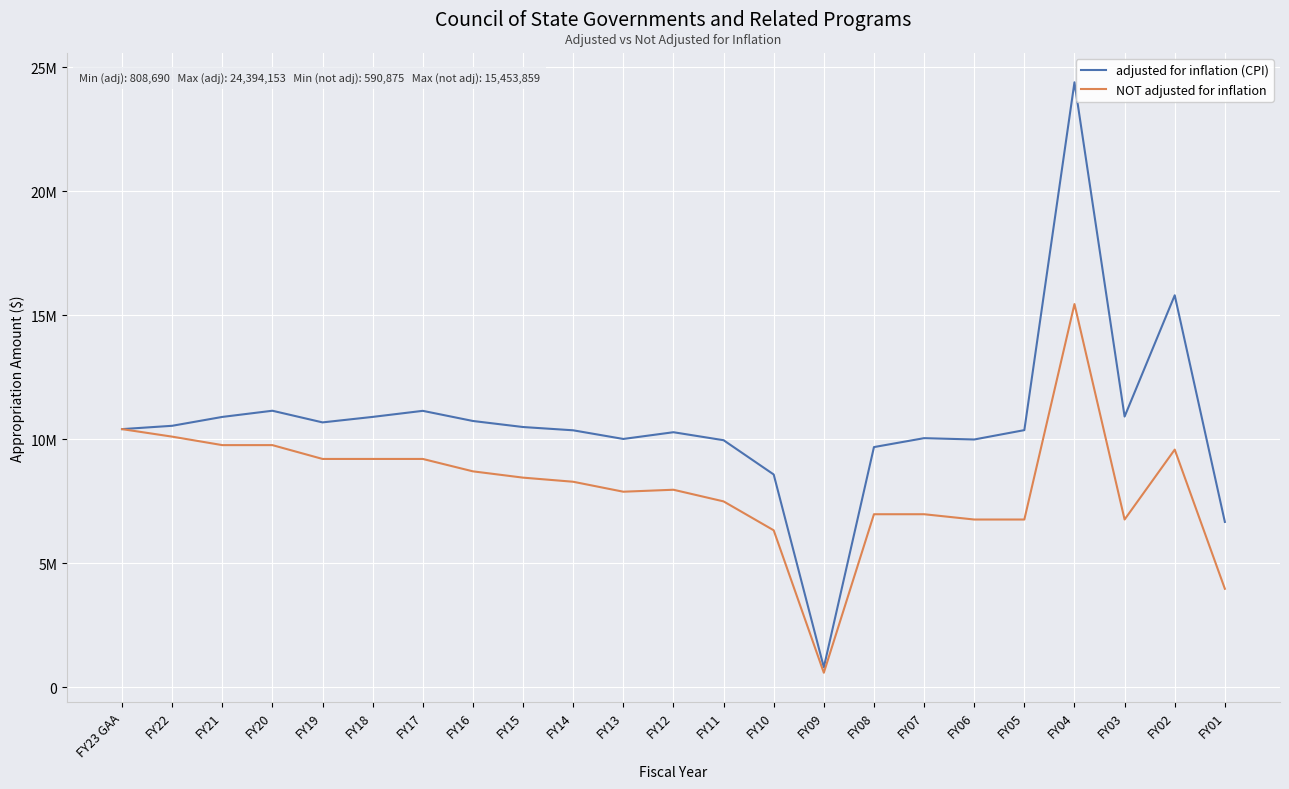

Which series changed the most between FY06 and FY04?

adjusted for inflation (CPI)